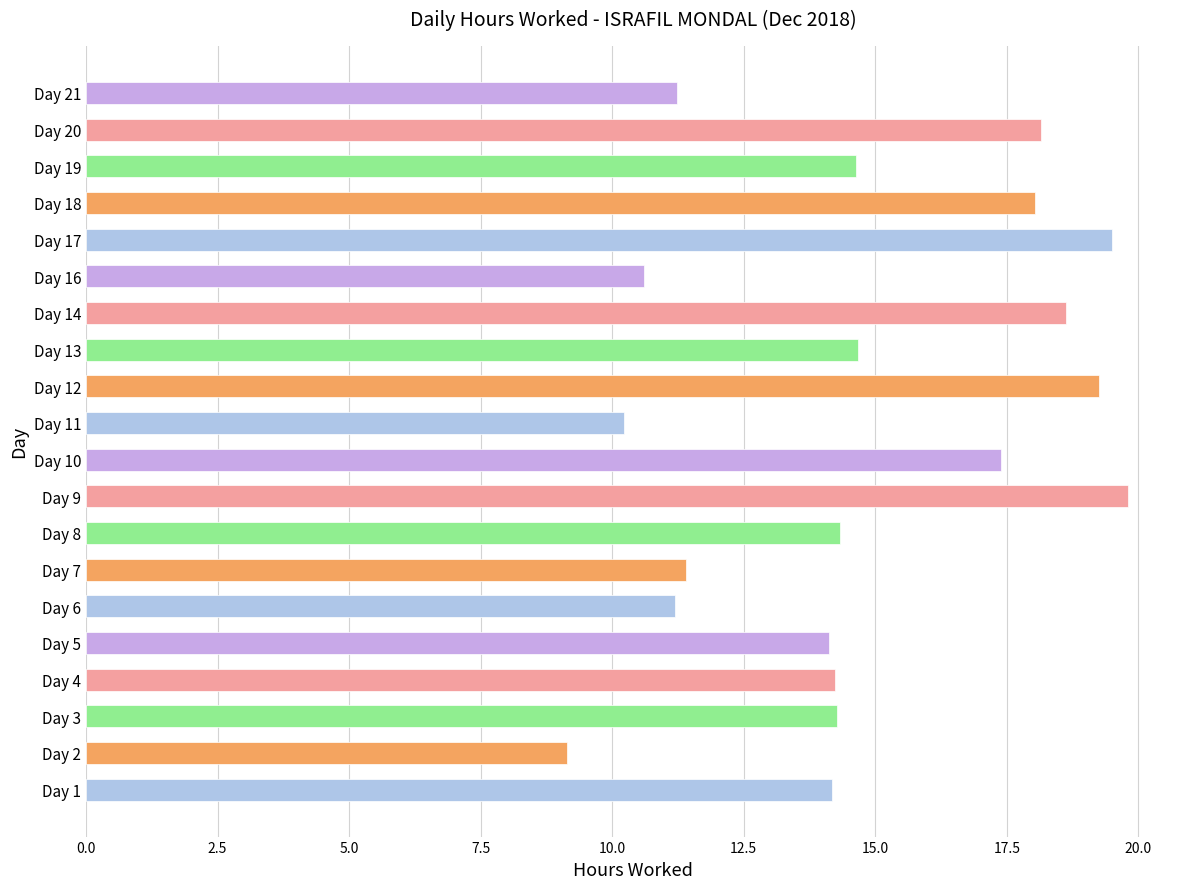

True or false: the data shows 14.2 at Day 4.

True